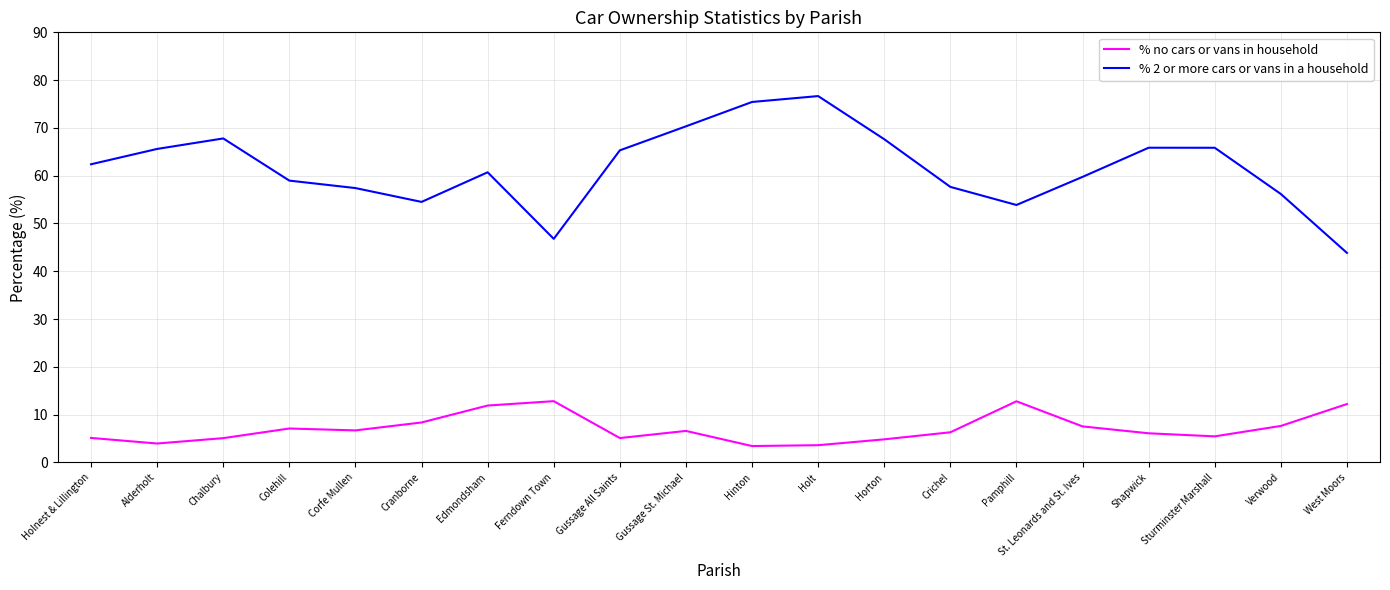

Where is the first local maximum for % 2 or more cars or vans in a household?

Chalbury